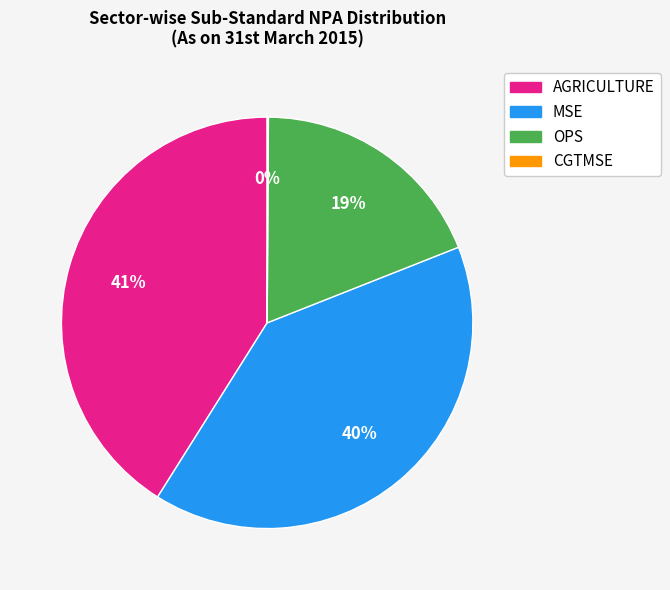

Is it true that OPS is 19% of the pie?

True